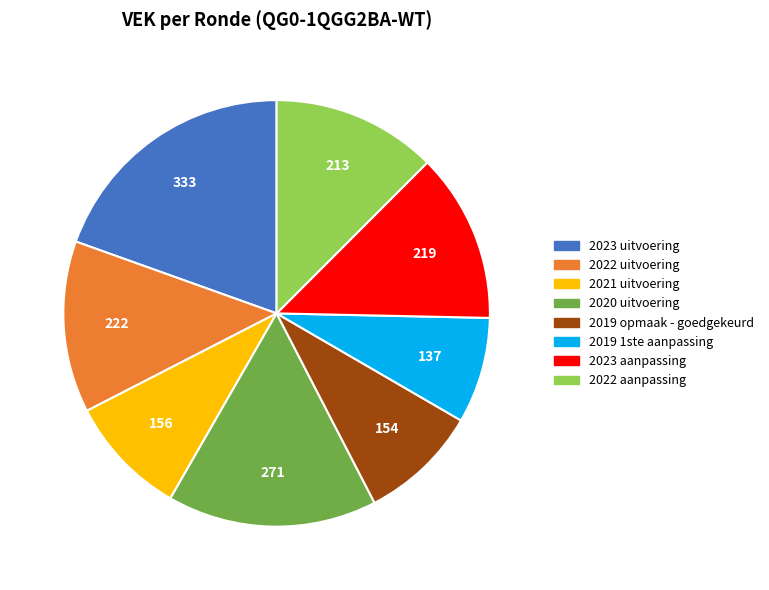

Which category has the biggest portion of the pie?

2023 uitvoering